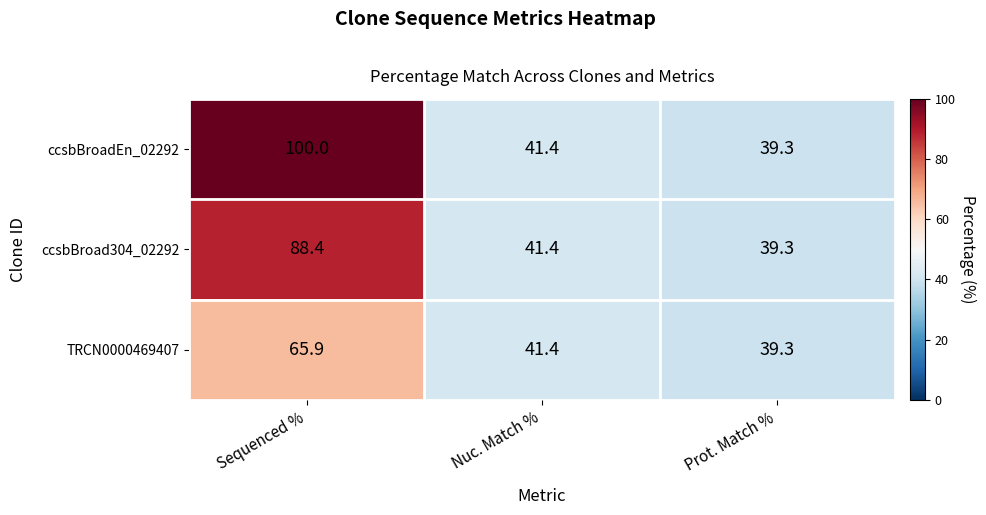

What is the difference between the maximum and minimum values in the TRCN0000469407 series?

26.6